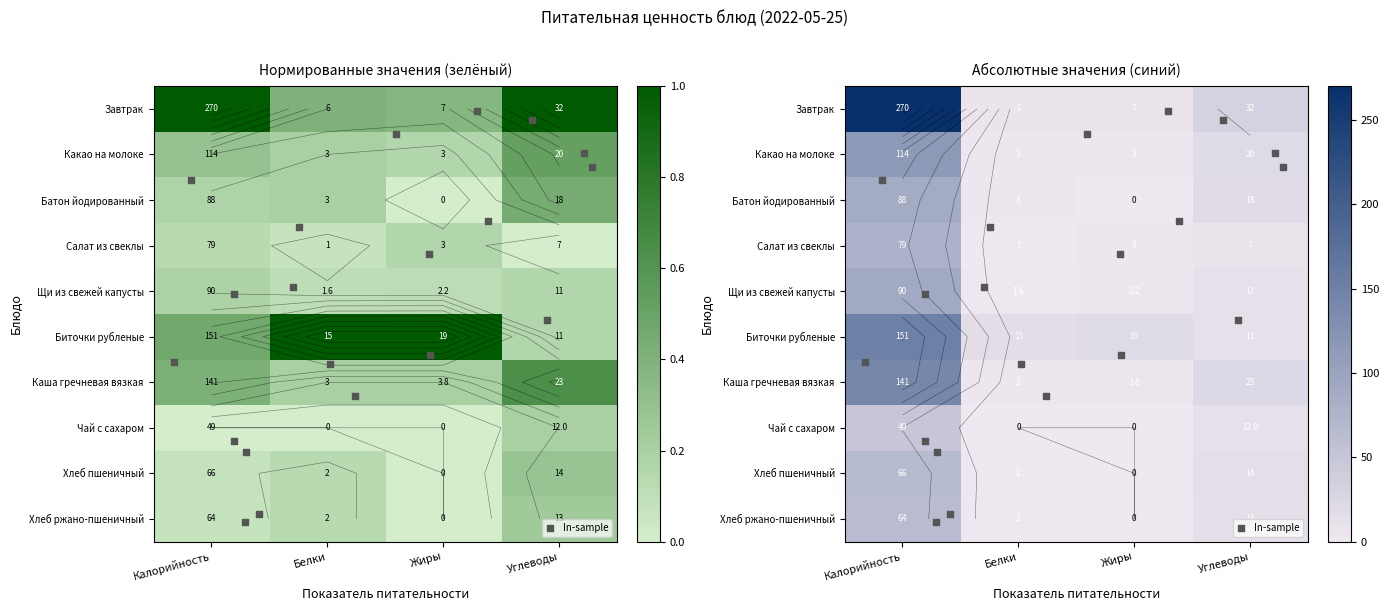

List the series in order of their peak value, lowest first.

Чай с сахаром, Хлеб ржано-пшеничный, Хлеб пшеничный, Салат из свеклы, Батон йодированный, Щи из свежей капусты, Какао на молоке, Каша гречневая вязкая, Биточки рубленые, Завтрак